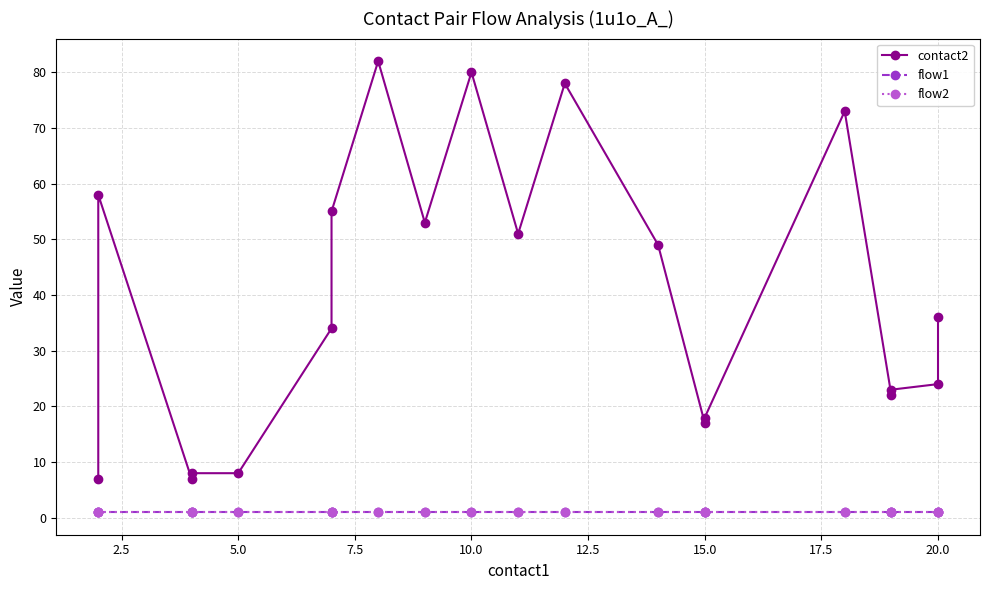

Which series has the largest range (max minus min)?

contact2